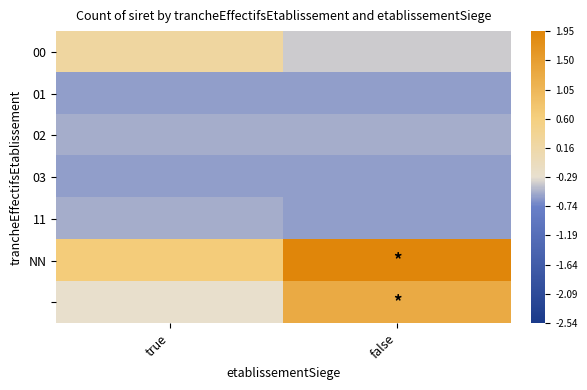

At how many categories does at least one series exceed 0?

2